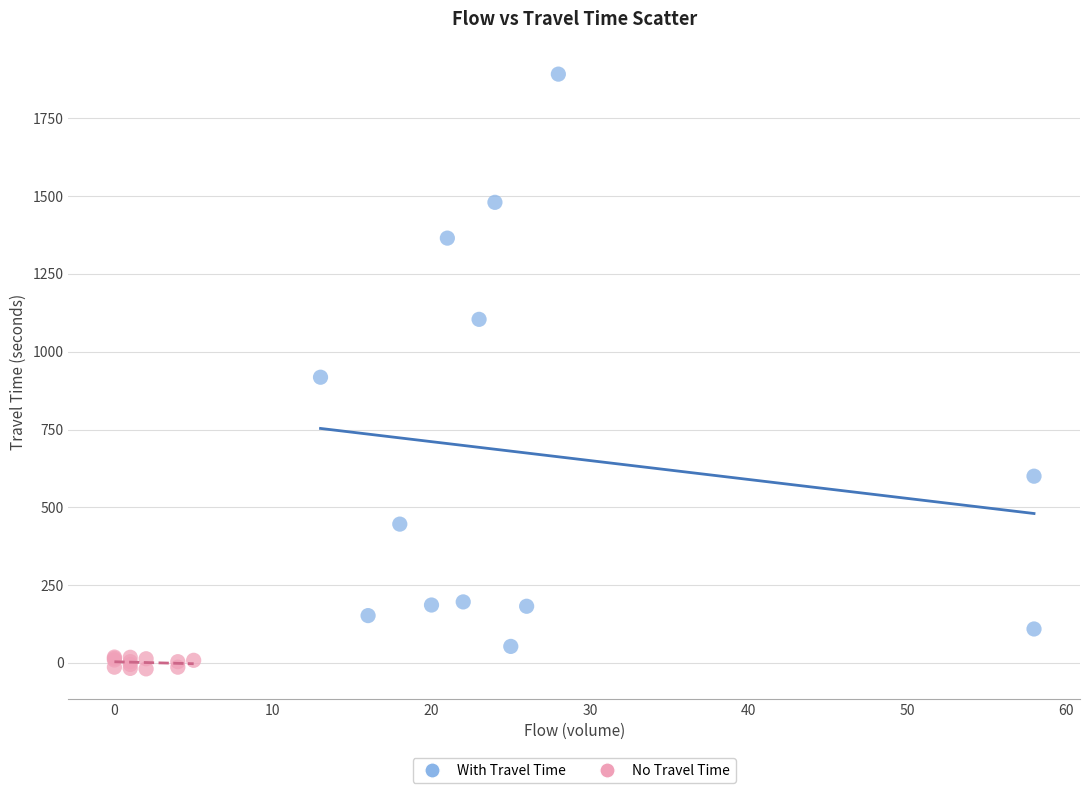

Which series has the largest Y range (max minus min)?

With Travel Time